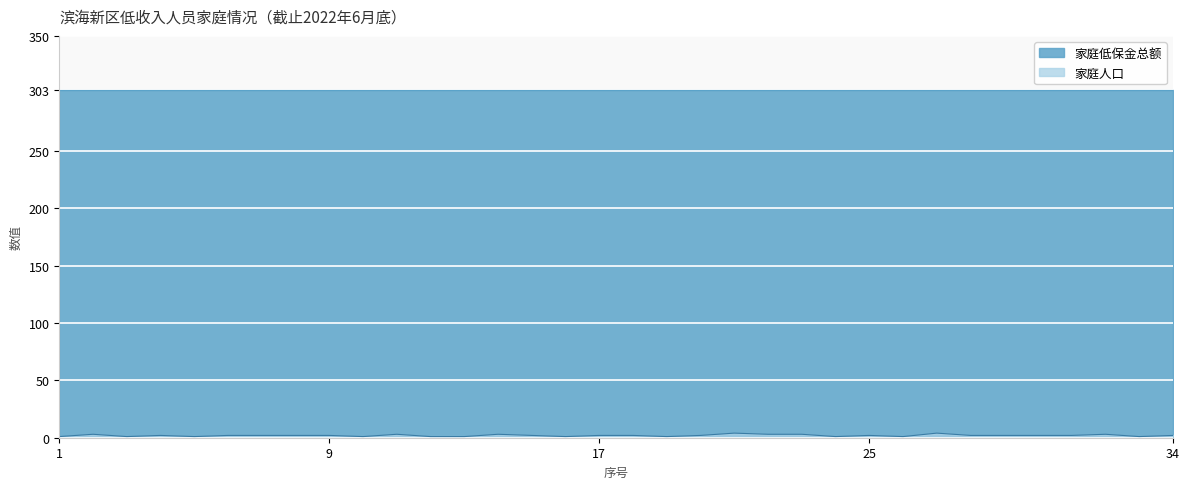

How many lines are shown in the chart?

2